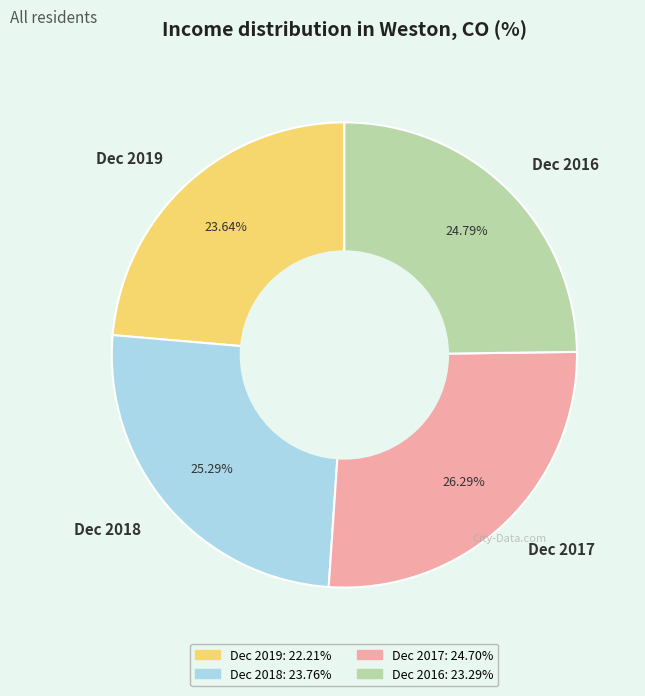

Is the sum of Dec 2016 and Dec 2017 greater than half?

Yes